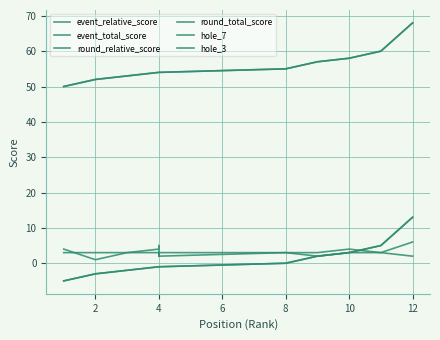

The event_total_score series shows 33 at 4. True or false?

False